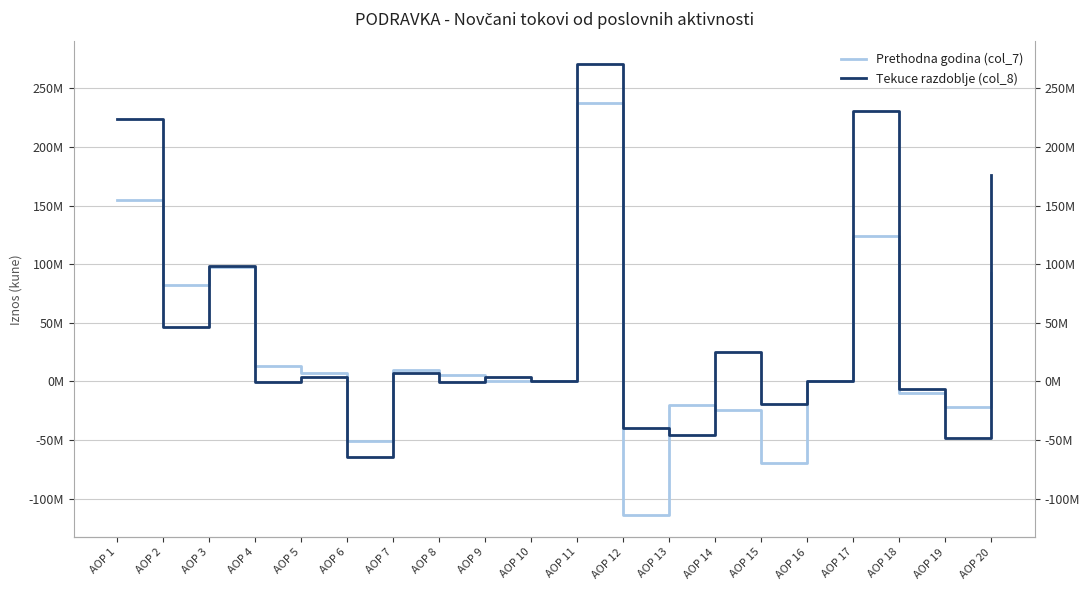

How many values in Prethodna godina (col_7) are below zero?

7